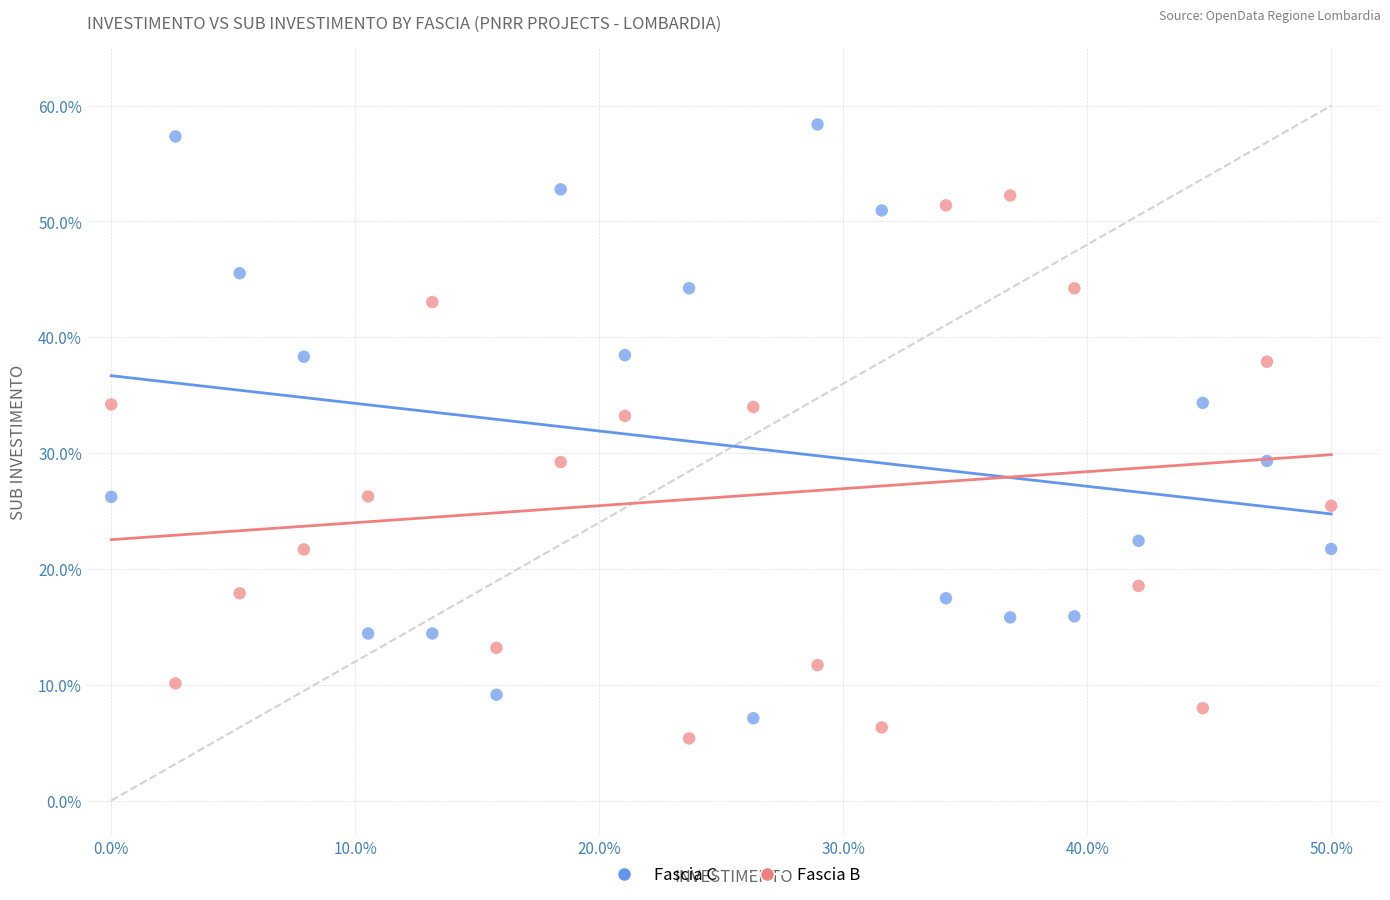

In the Fascia C series, what Y value is closest to 32?

34.3